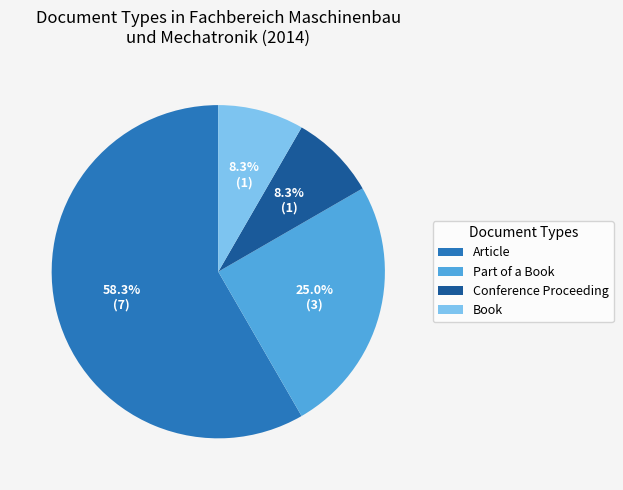

To the nearest percent, what is the difference between the Part of a Book and Book slice percentages?

17%